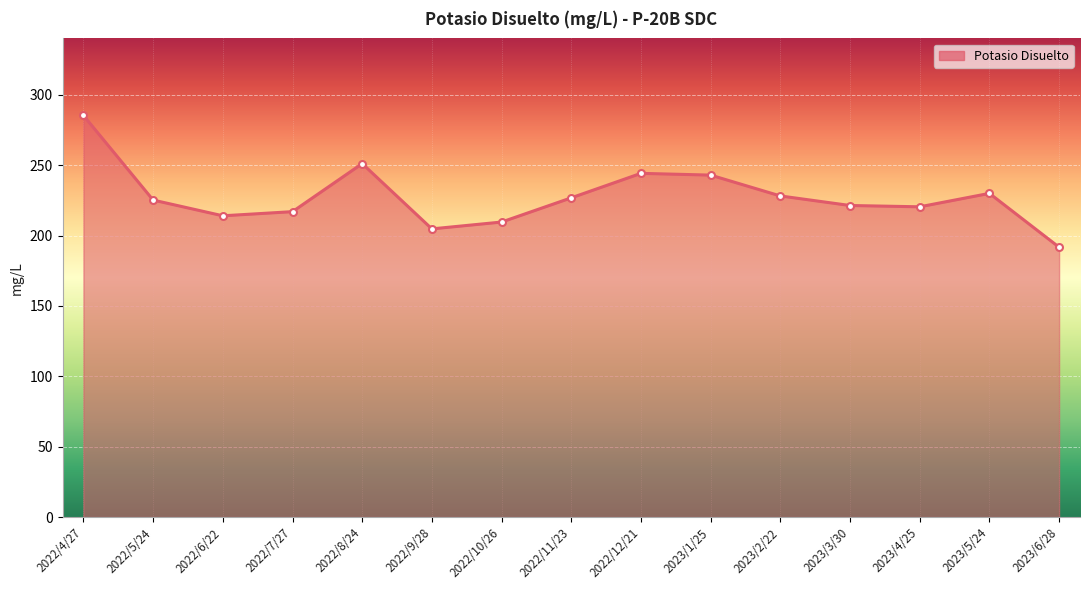

What is the maximum value shown in the chart?

285.3